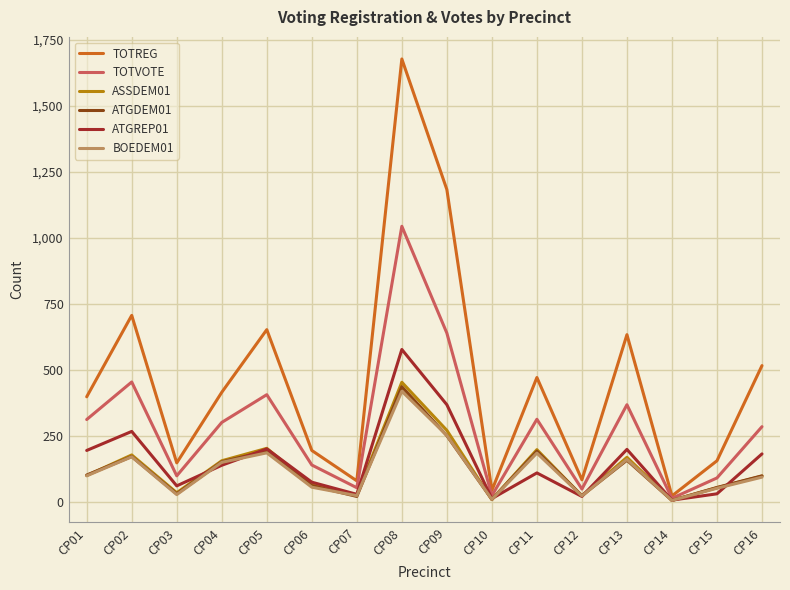

What is the total value across all series at CP11?

1475